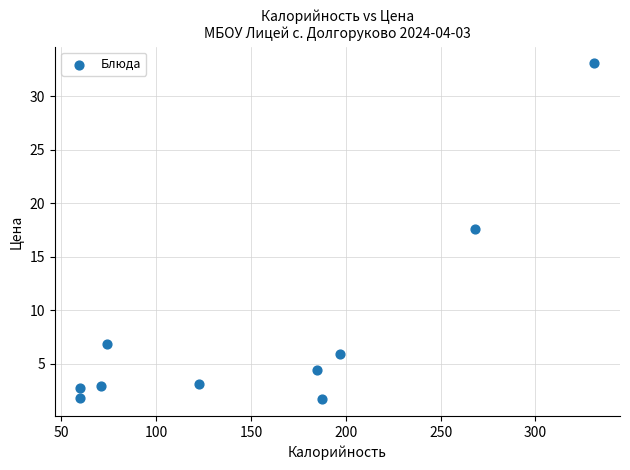

What is the range of Y values (max minus min)?

31.4